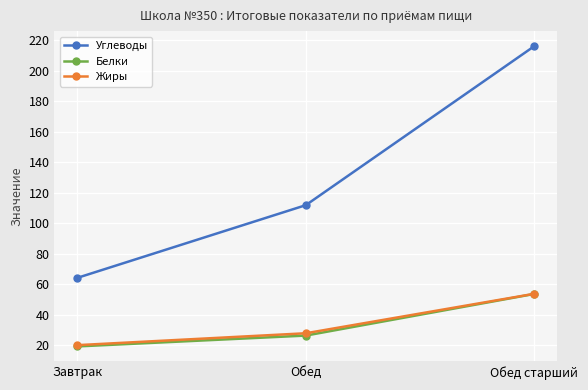

How many lines are shown in the chart?

3